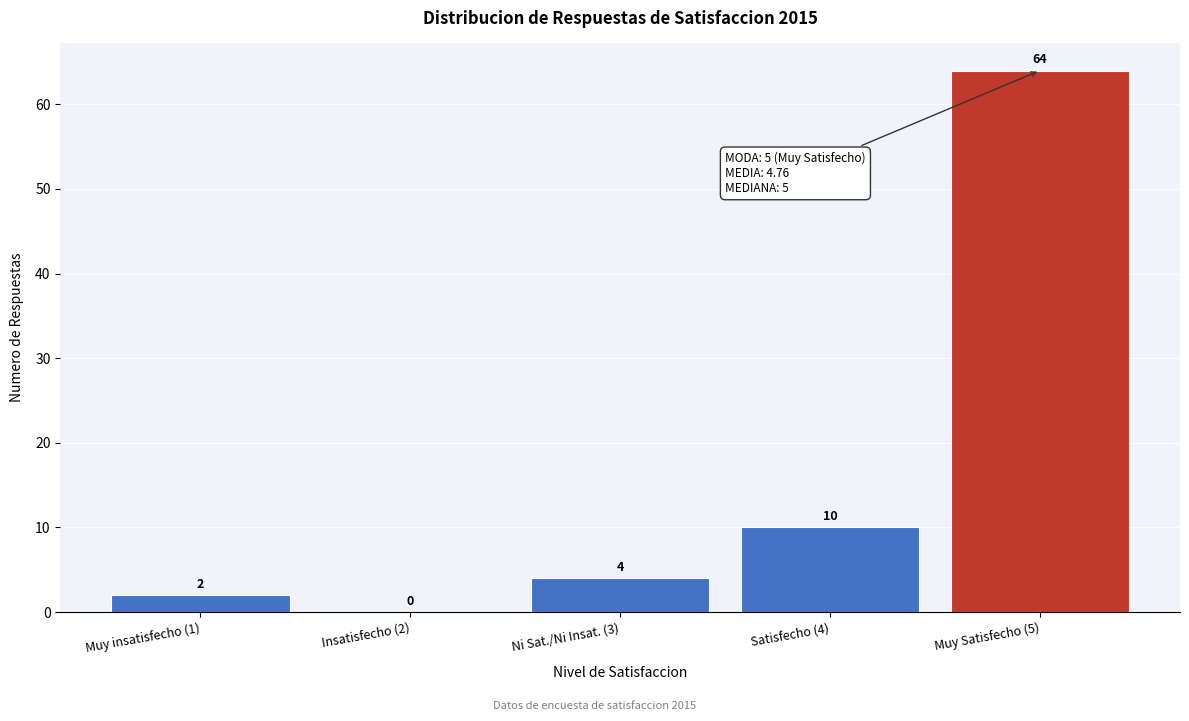

Reading left to right, what are all the values shown in this chart?

Muy insatisfecho (1)=2	Insatisfecho (2)=0	Ni Sat./Ni Insat. (3)=4	Satisfecho (4)=10	Muy Satisfecho (5)=64